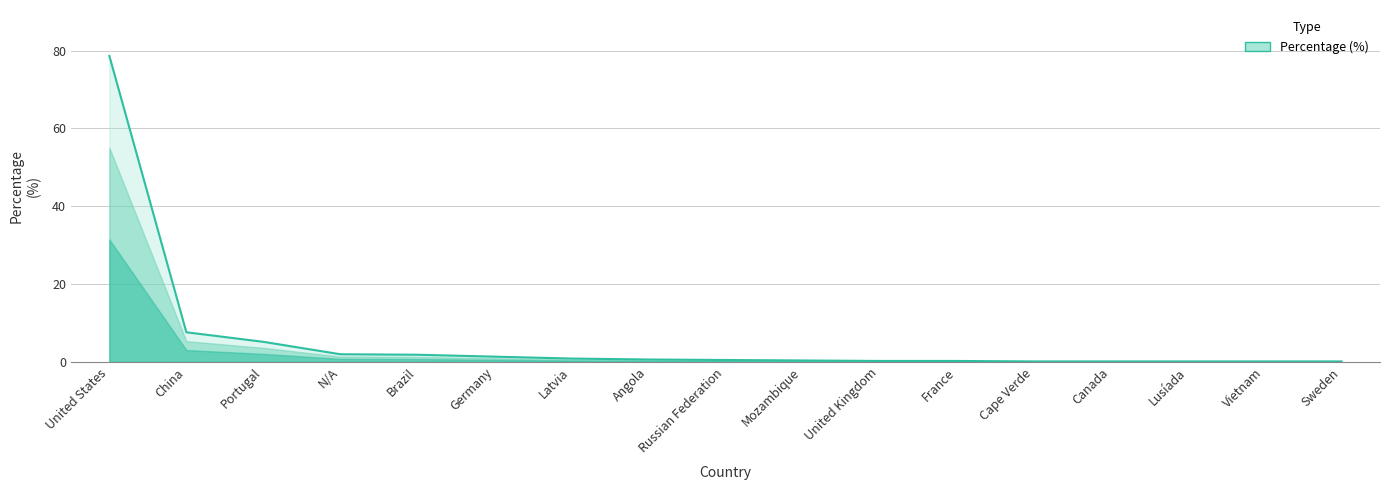

Is it true that the value at China is 3.2?

False